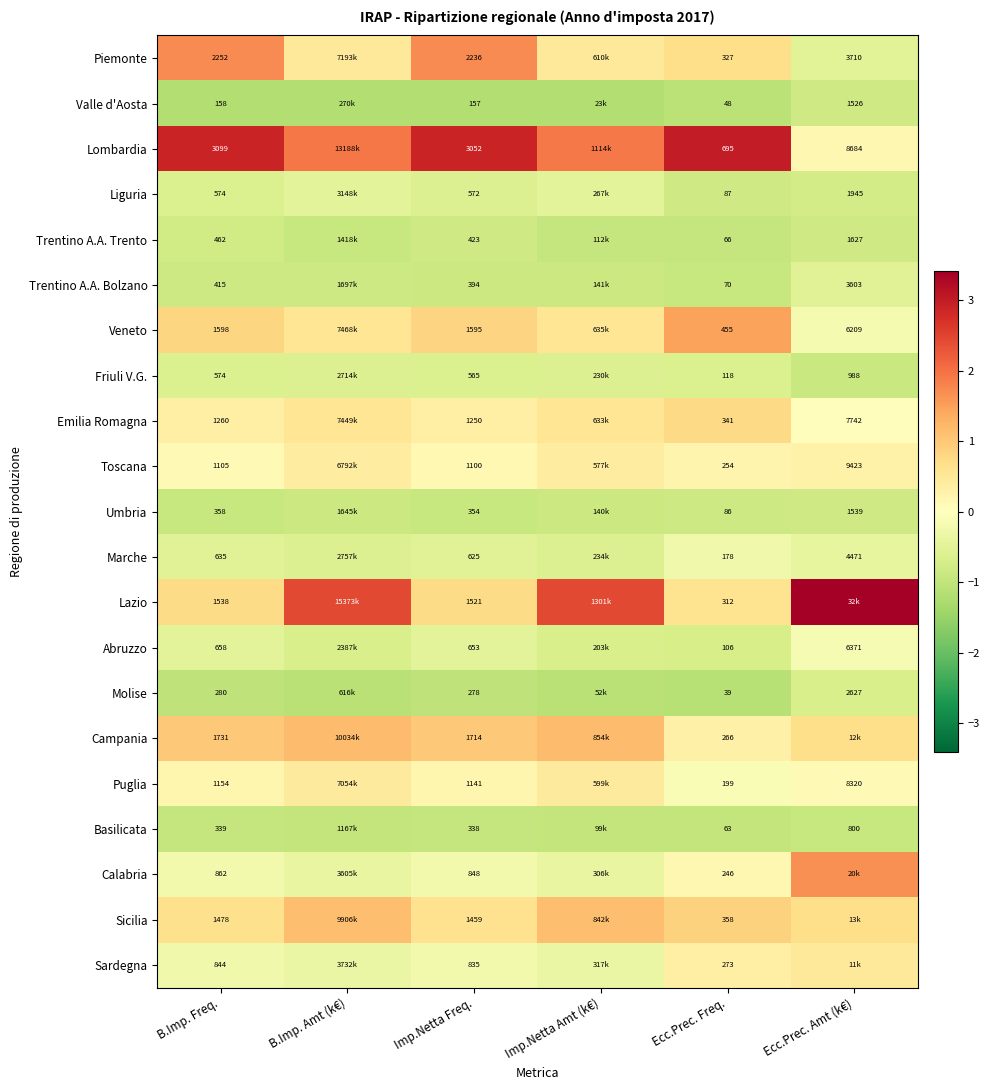

Is the value of Calabria at B.Imp. Freq. greater than the value of Puglia at Ecc.Prec. Amt (k€)?

No